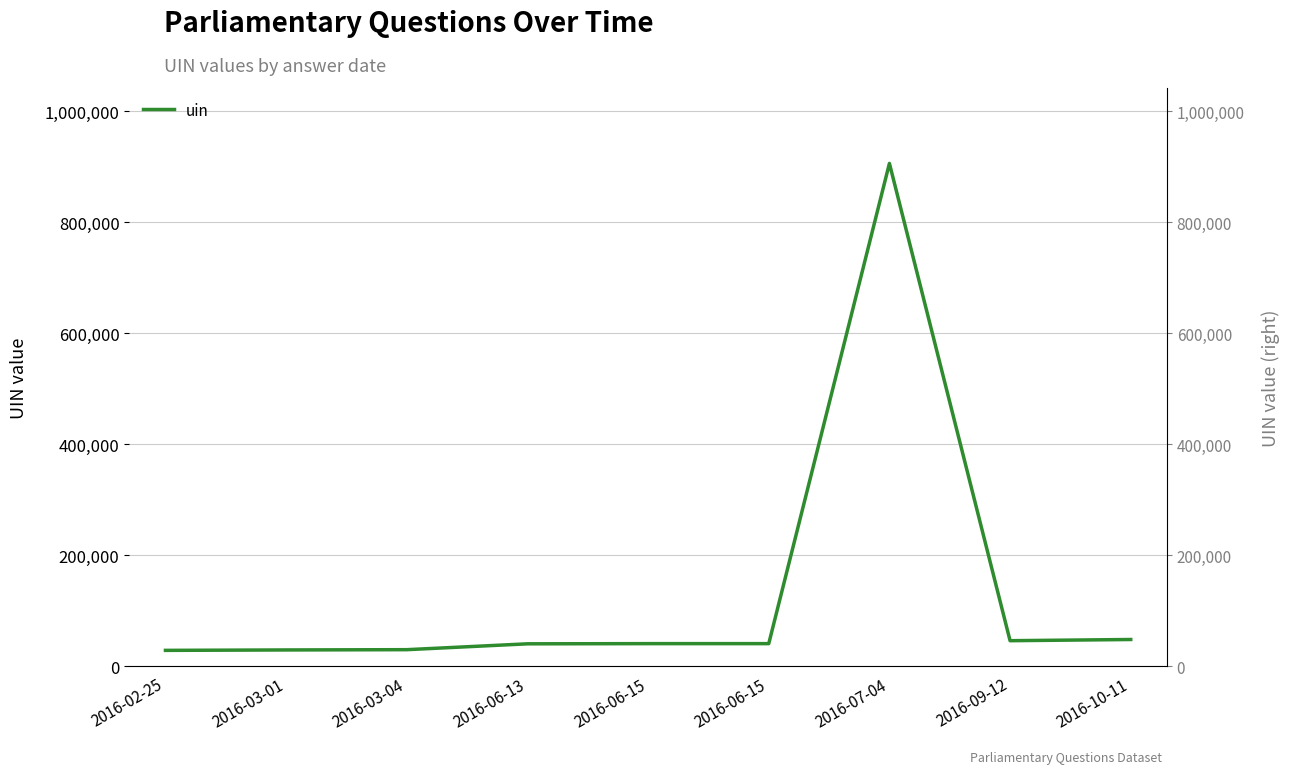

What is the average value?

134389